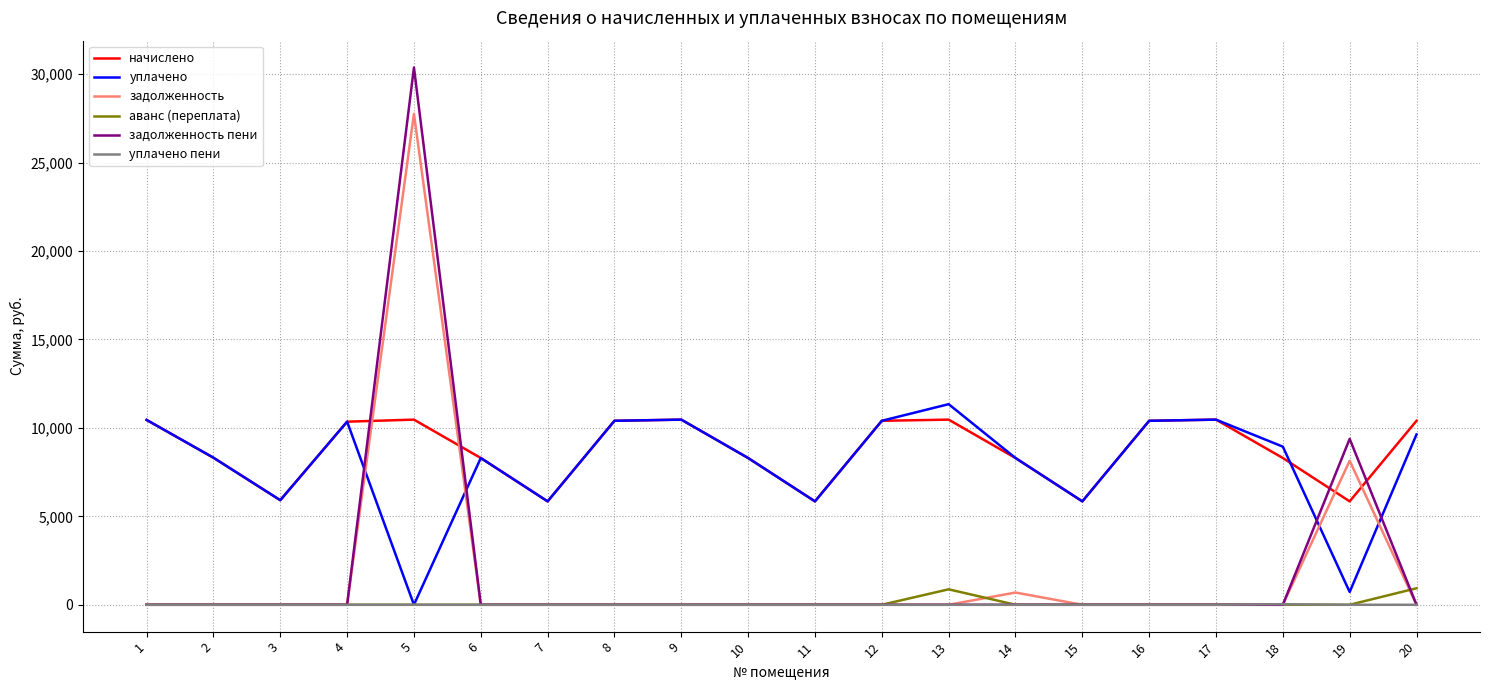

What is the total value across all series at 12?

20799.4